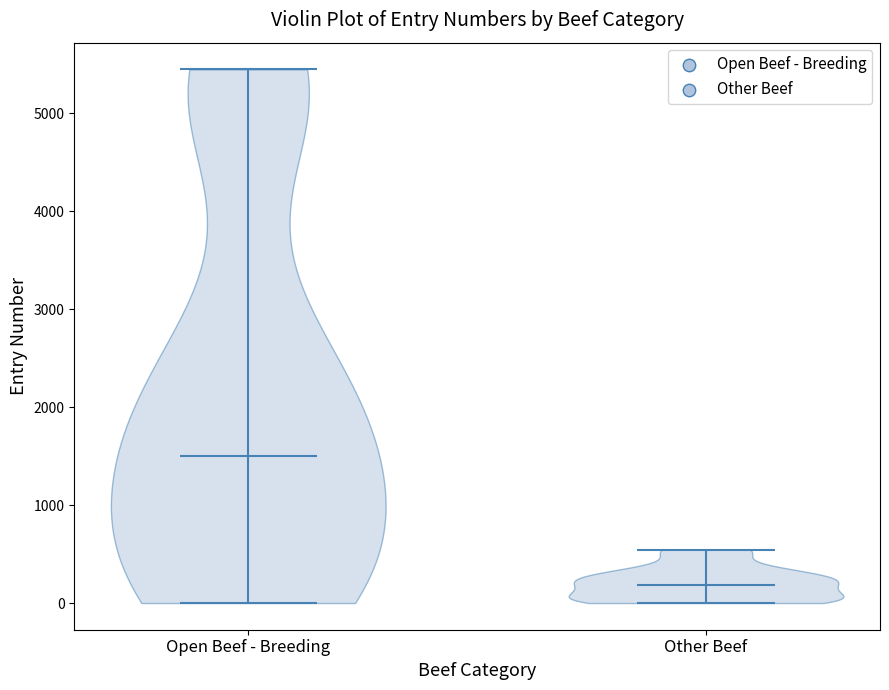

Which violin has the highest median line?

Open Beef - Breeding